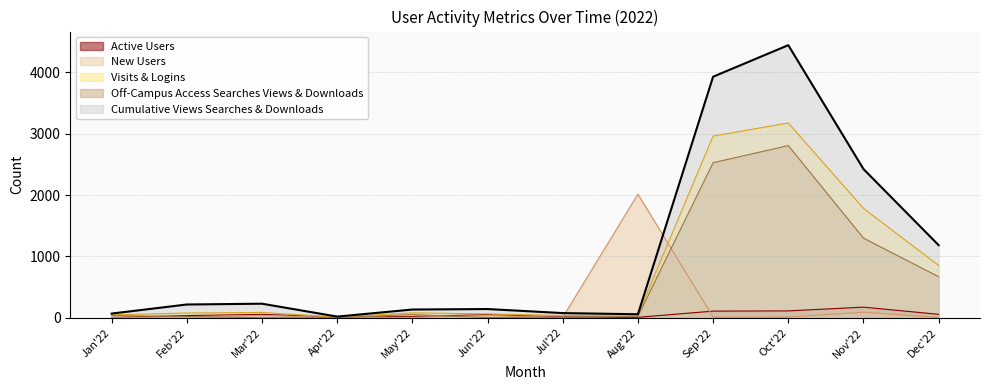

At which category does New Users reach its first local peak?

Mar'22